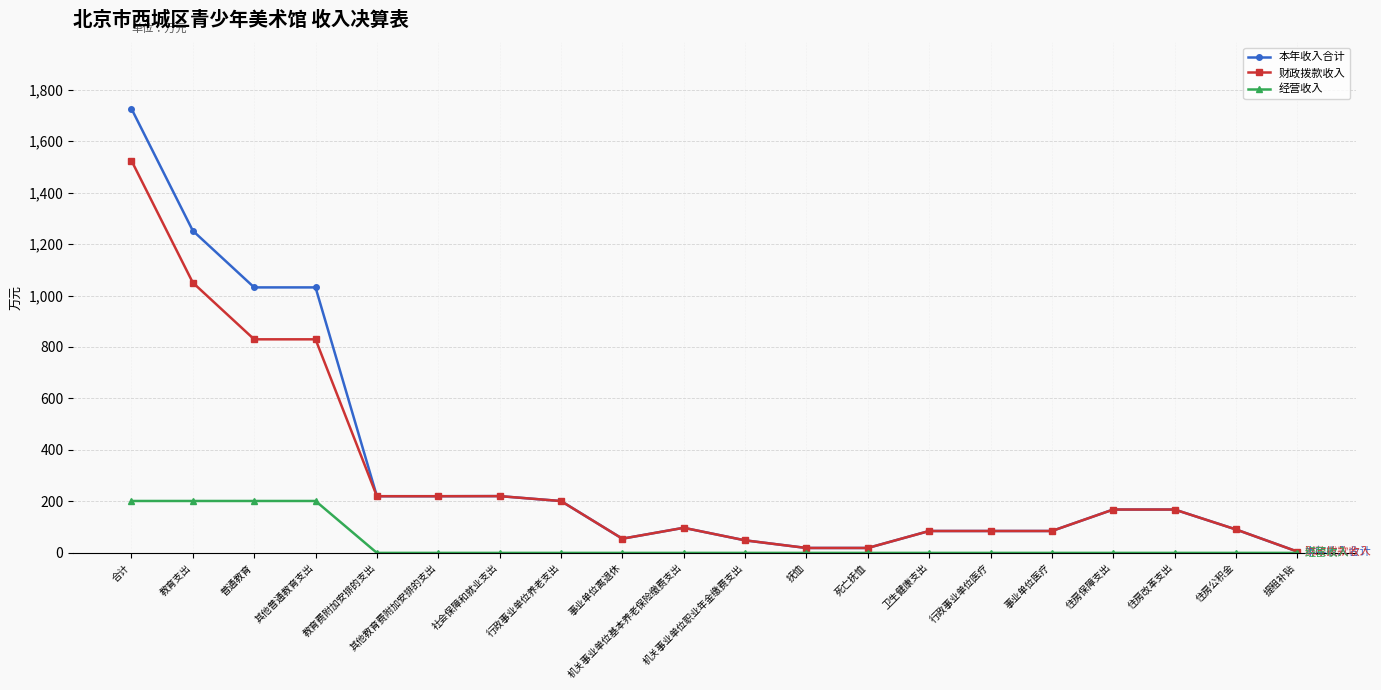

Is it true that 财政拨款收入 equals 97.5 at 机关事业单位基本养老保险缴费支出?

True